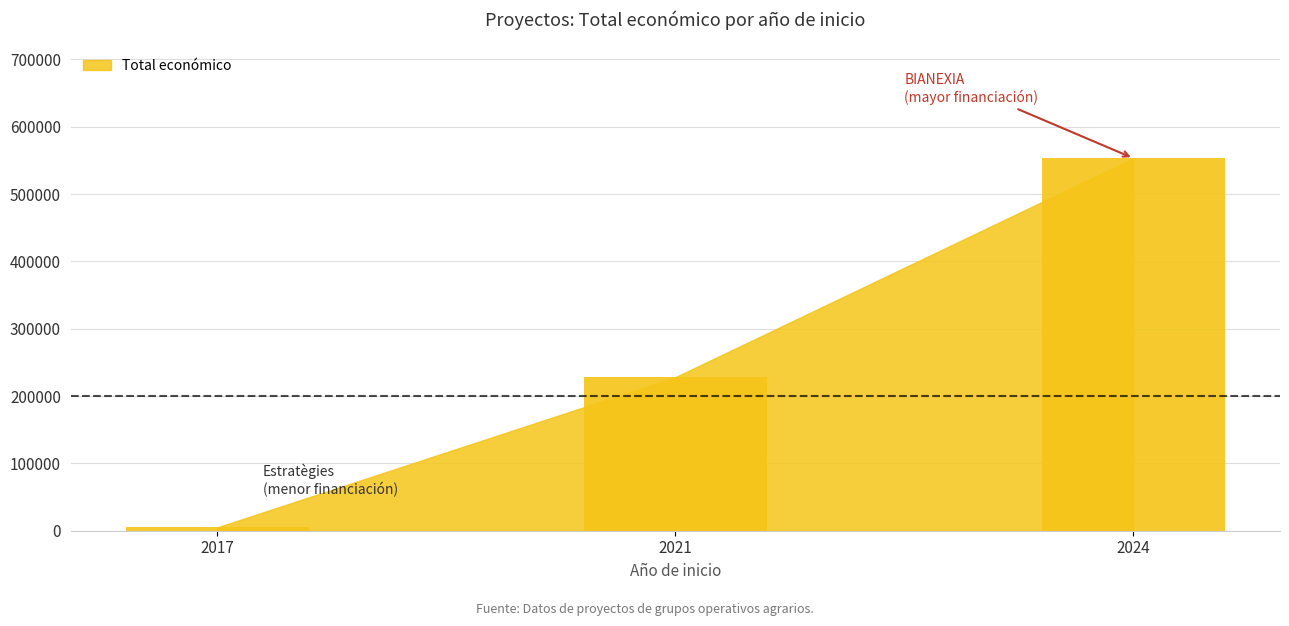

True or false: the data shows 553196 at 2024.

True